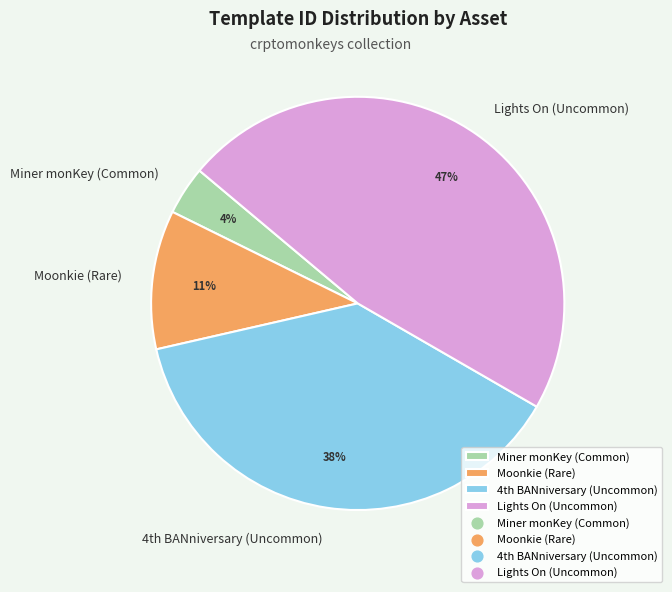

Rank the categories by value from highest to lowest.

Lights On (Uncommon), 4th BANniversary (Uncommon), Moonkie (Rare), Miner monKey (Common)